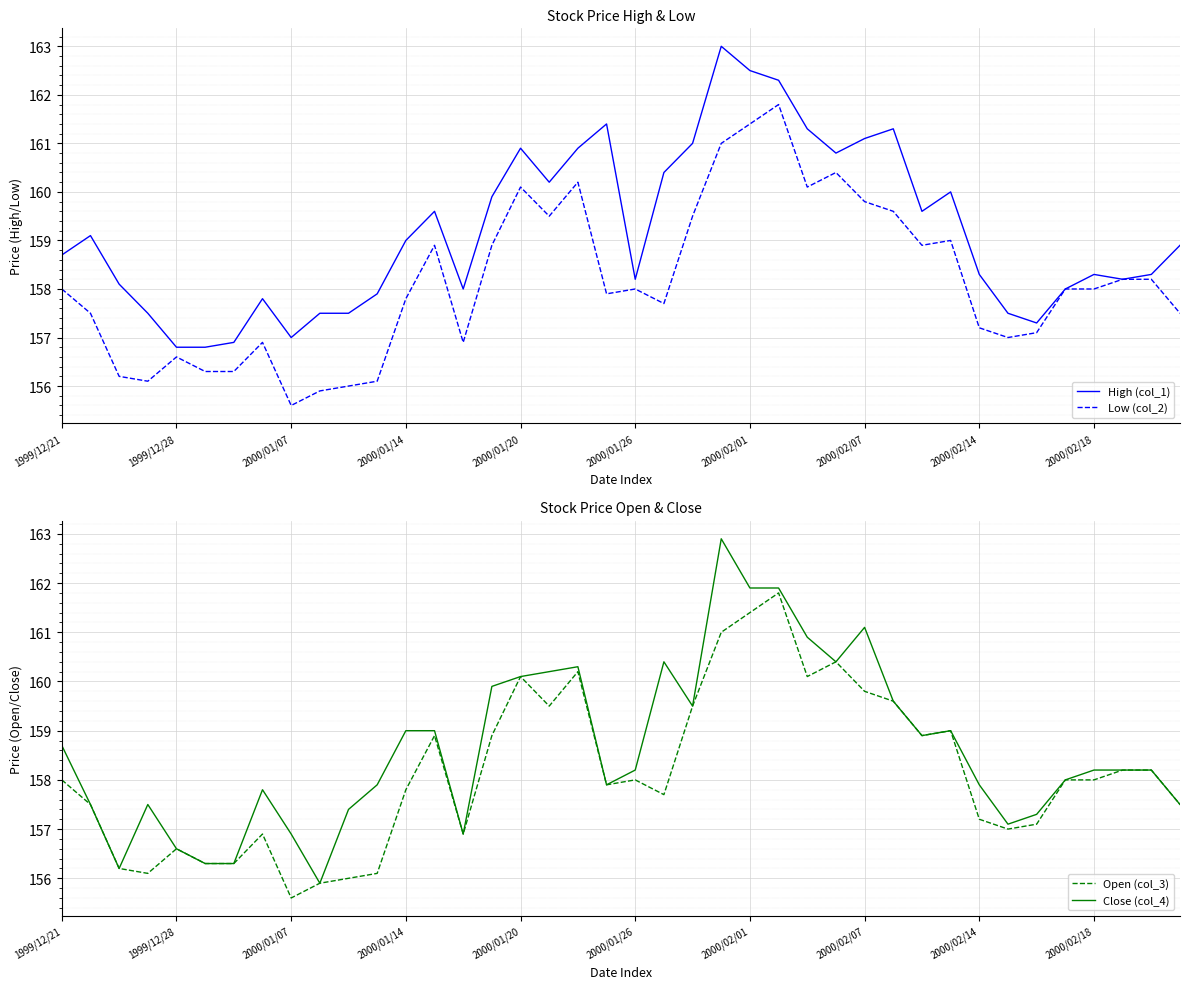

The High (col_1) series shows 160.9 at 2000/01/20. True or false?

True